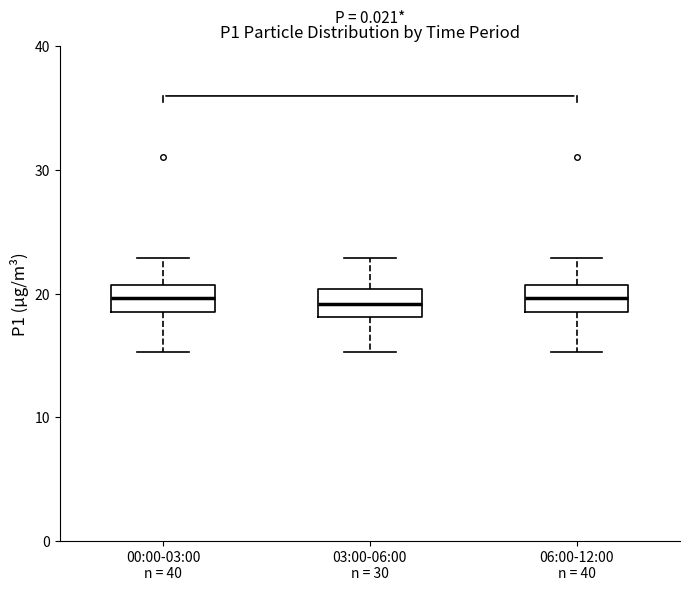

Reading left to right, transcribe this box plot: for each box, give where its median line is, the range the box spans, and where its two whiskers end, as read against the y-axis. The values are not printed on the chart, so give them approximately, as read against the axis.

00:00-03:00 n = 40: median 20, box 19 to 21, whiskers 15 to 23
03:00-06:00 n = 30: median 19, box 18 to 20, whiskers 15 to 23
06:00-12:00 n = 40: median 20, box 19 to 21, whiskers 15 to 23